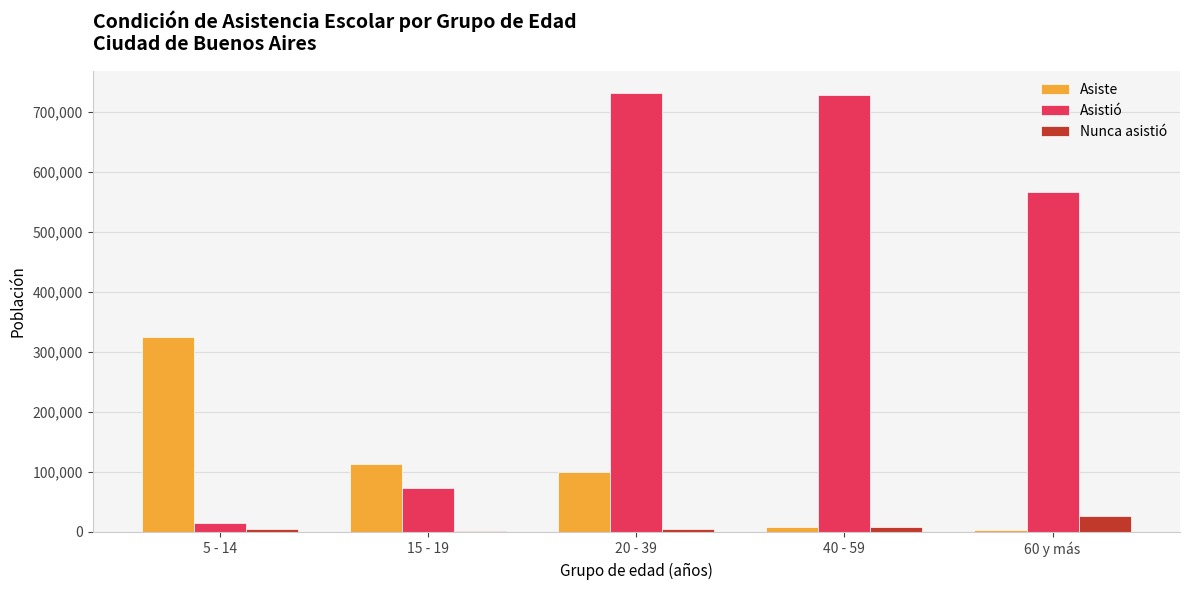

What value does the Nunca asistió series have at 40 - 59, to the nearest 100?

8100